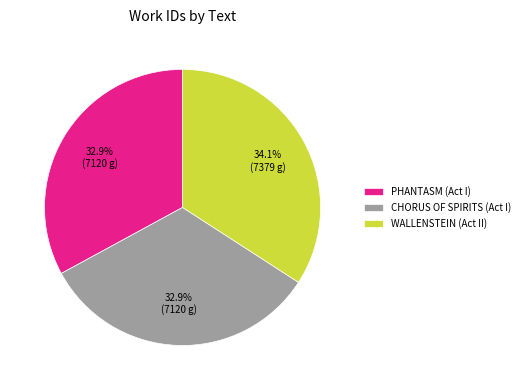

Which slice is the largest?

WALLENSTEIN (Act II)